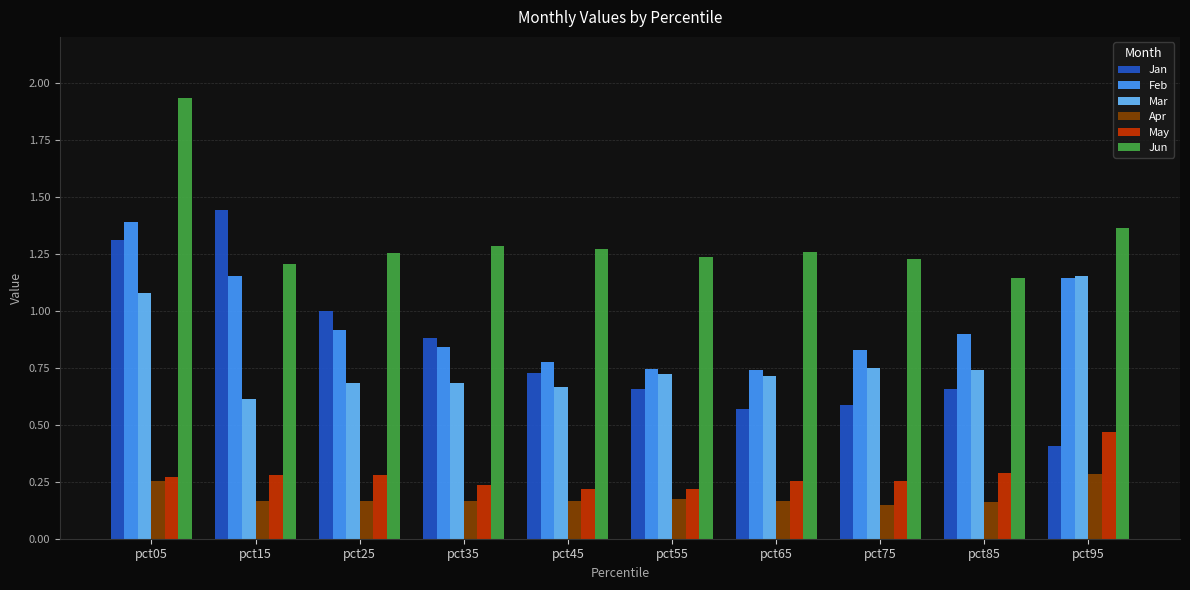

Which series changed the most between pct15 and pct75?

Jan